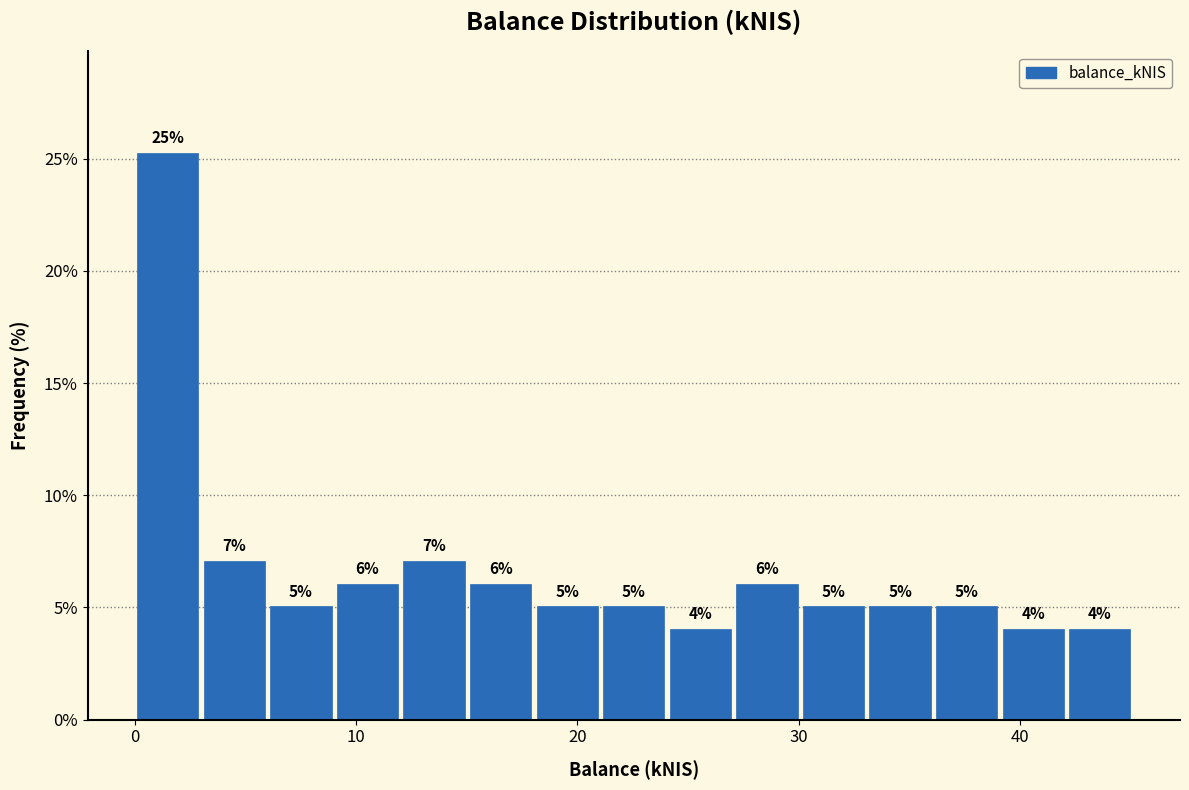

Read against the x-axis, roughly where is the centre of the tallest bar?

2